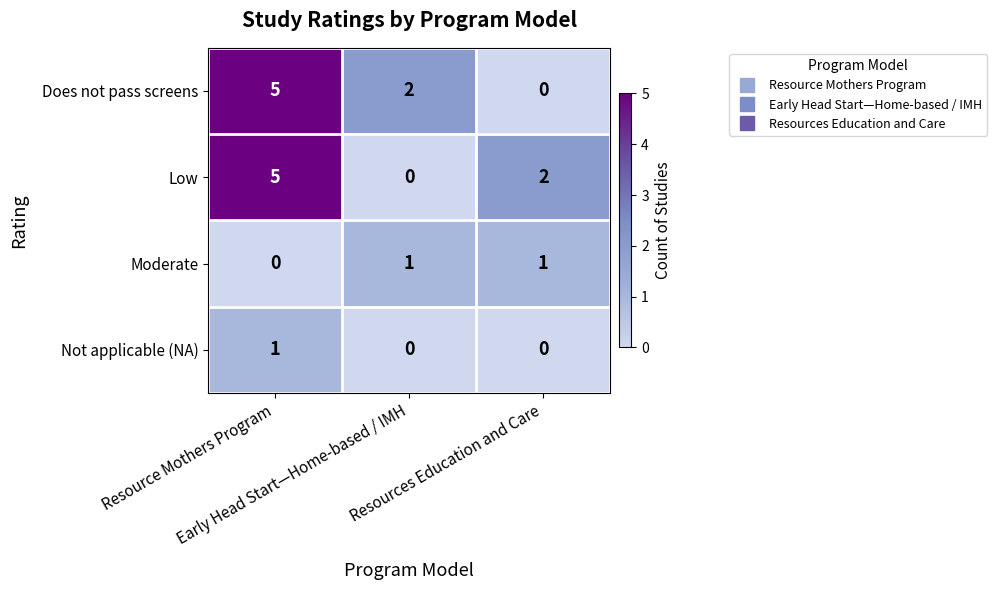

What is the greatest value displayed?

5